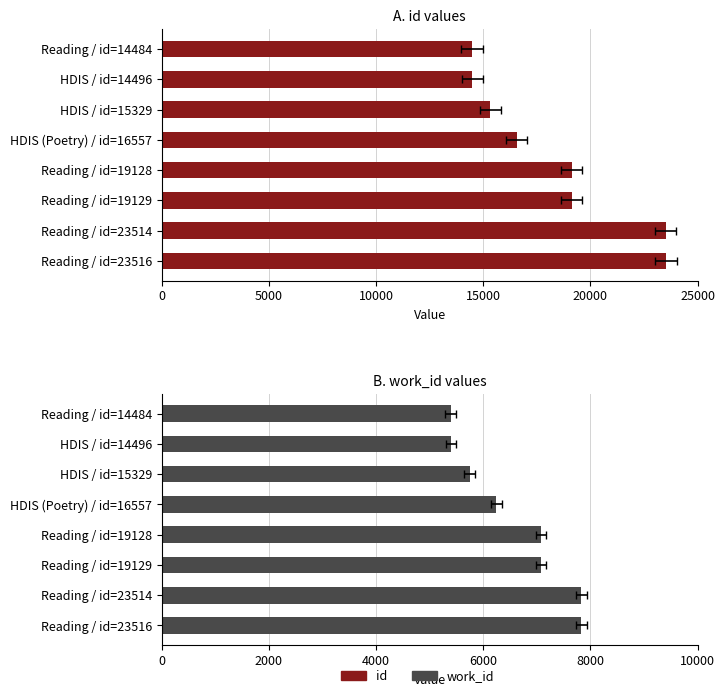

What is the sum of all id values?

146153